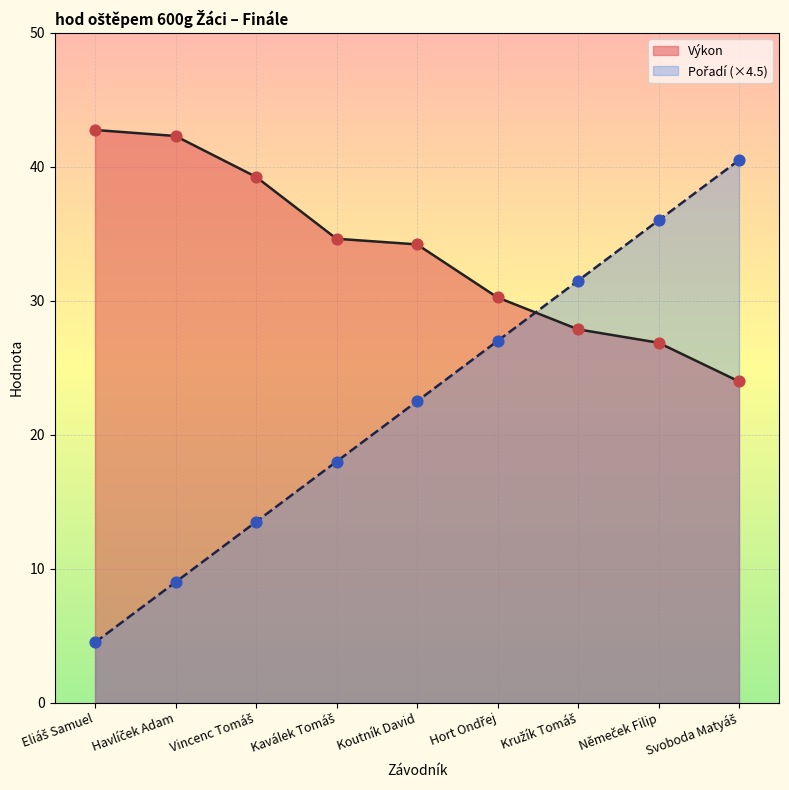

What is the total value across all series at Kaválek Tomáš?

52.6